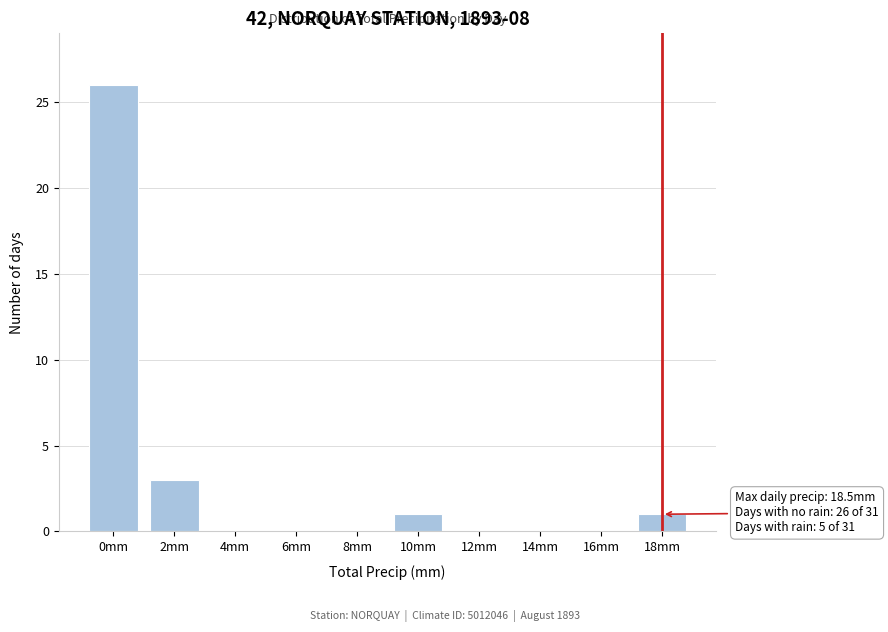

Reading left to right, transcribe all the data shown in this chart.

0mm=26	2mm=3	4mm=0	6mm=0	8mm=0	10mm=1	12mm=0	14mm=0	16mm=0	18mm=1